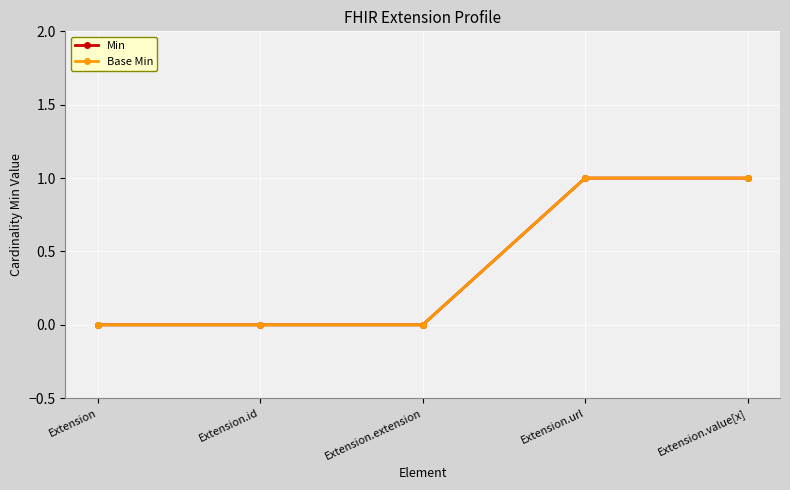

Is the value of Base Min at Extension.url greater than the value of Min at Extension.value[x]?

No